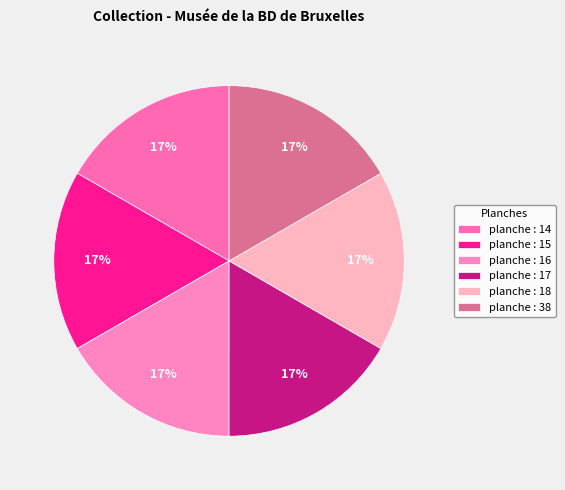

How many slices are in this pie chart?

6